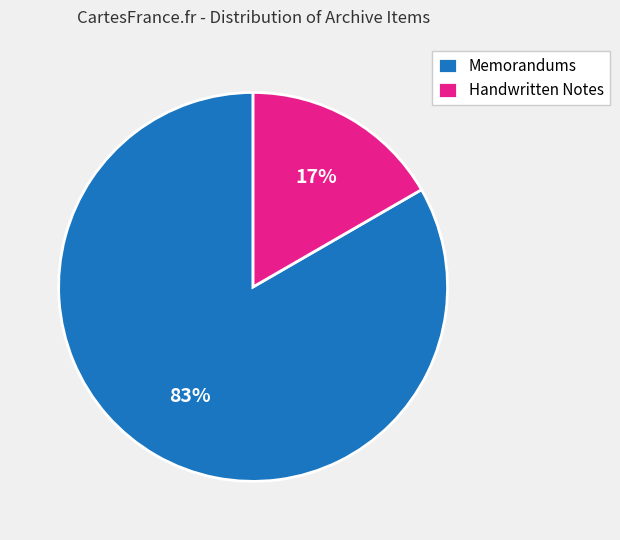

To the nearest percent, what percentage of the pie is Memorandums?

83%